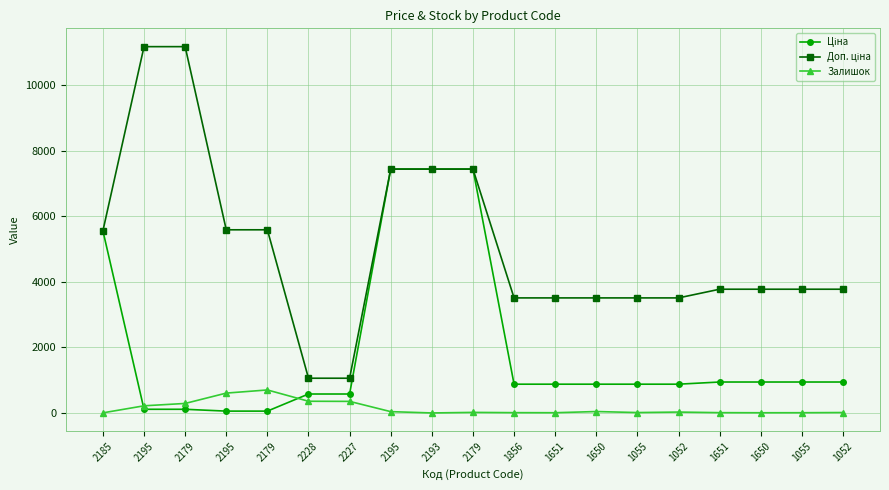

How many lines are shown in the chart?

3